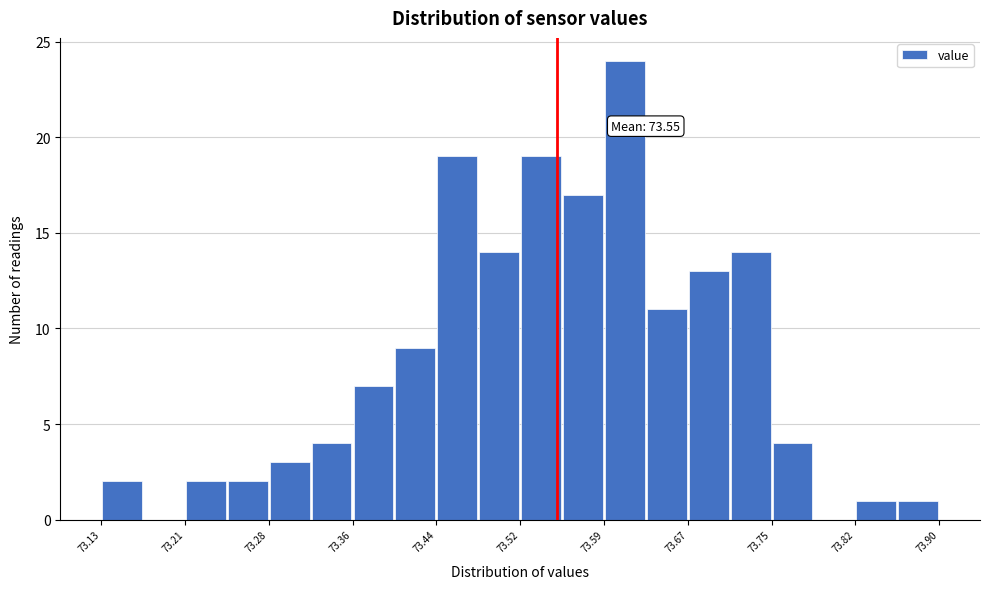

Around what value on the x-axis is the tallest bar? Give the approximate position of its centre, as read against the axis.

73.61